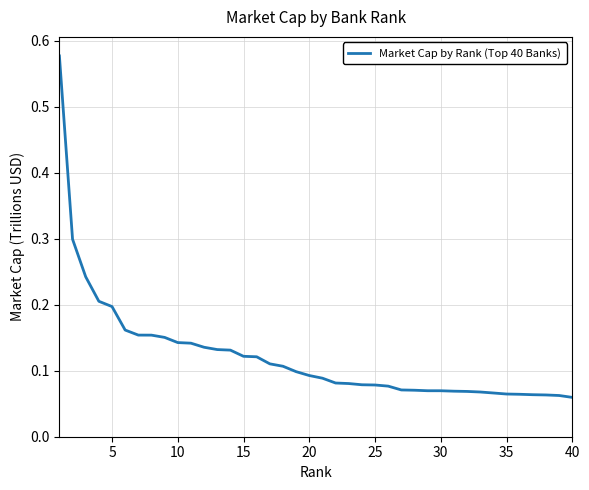

Does the chart display data point markers on the line(s)?

No